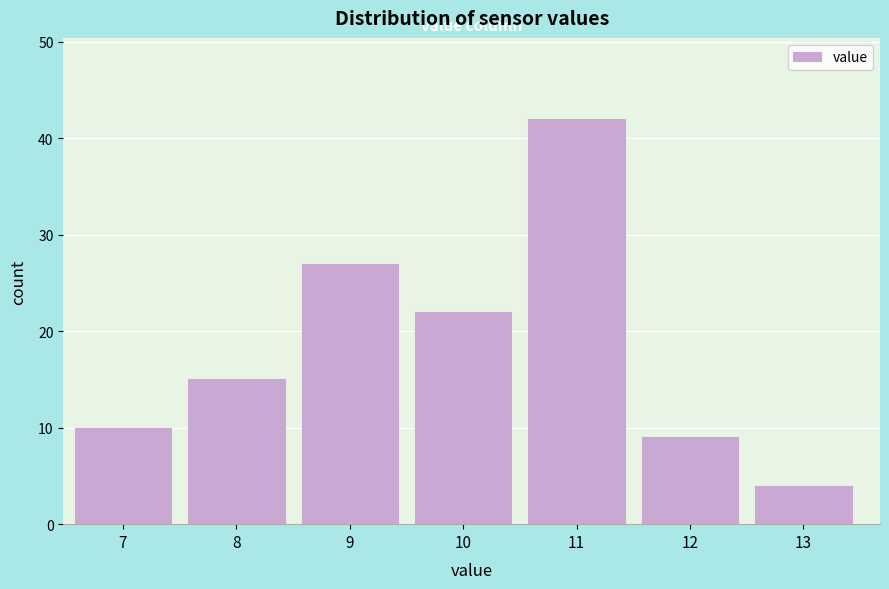

Reading right to left, what are all the values shown in this chart?

4	9	42	22	27	15	10